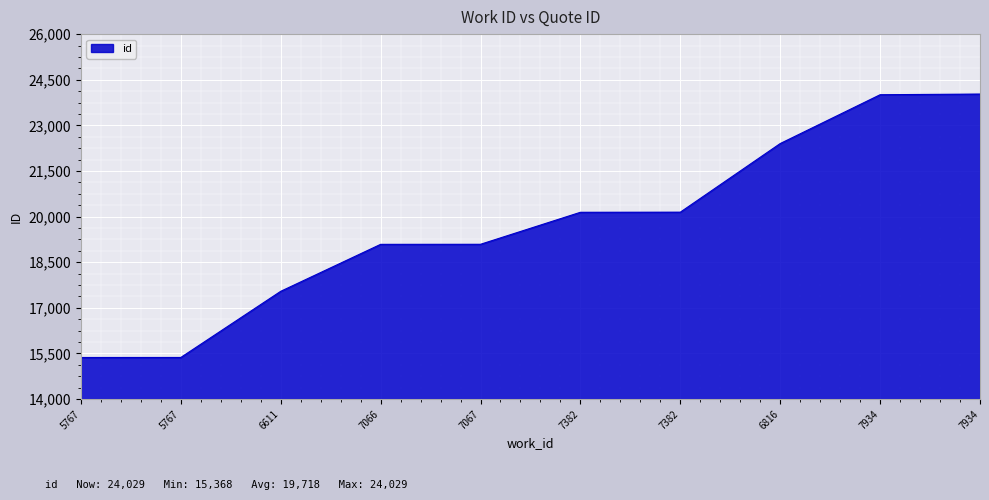

List the labels in order of value, smallest first.

5767, 5767, 6611, 7066, 7067, 7382, 7382, 6816, 7934, 7934